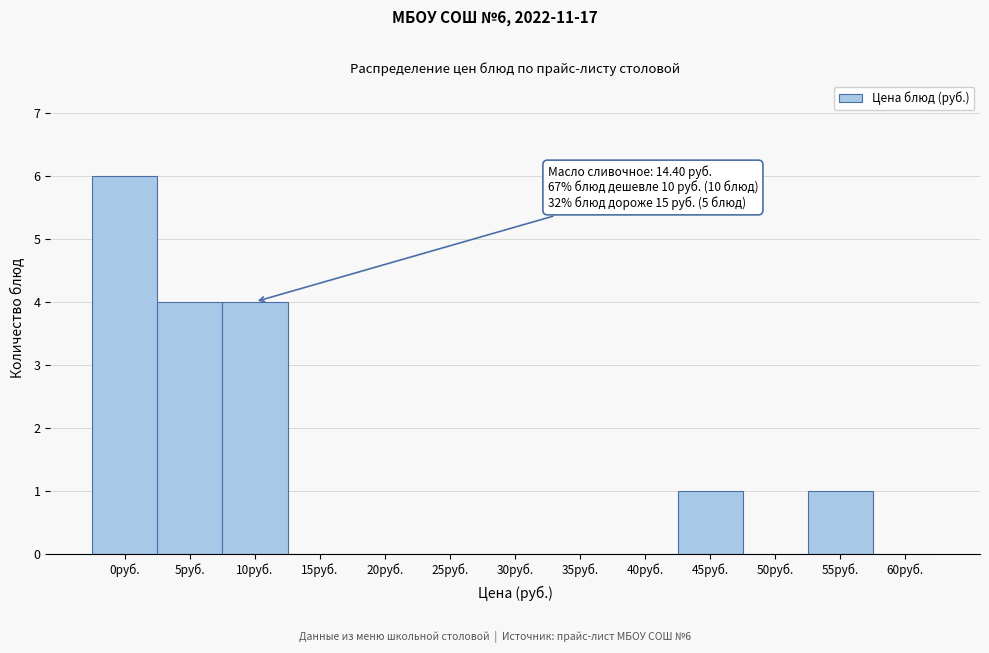

Reading left to right, transcribe all the data shown in this chart.

0руб.=6	5руб.=4	10руб.=4	15руб.=0	20руб.=0	25руб.=0	30руб.=0	35руб.=0	40руб.=0	45руб.=1	50руб.=0	55руб.=1	60руб.=0